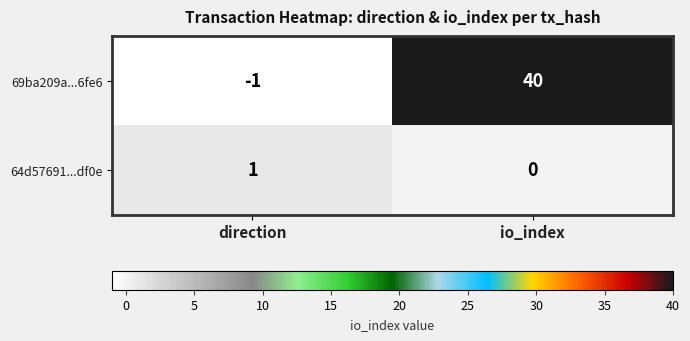

List the series in order of their overall mean, highest first.

69ba209a...6fe6, 64d57691...df0e